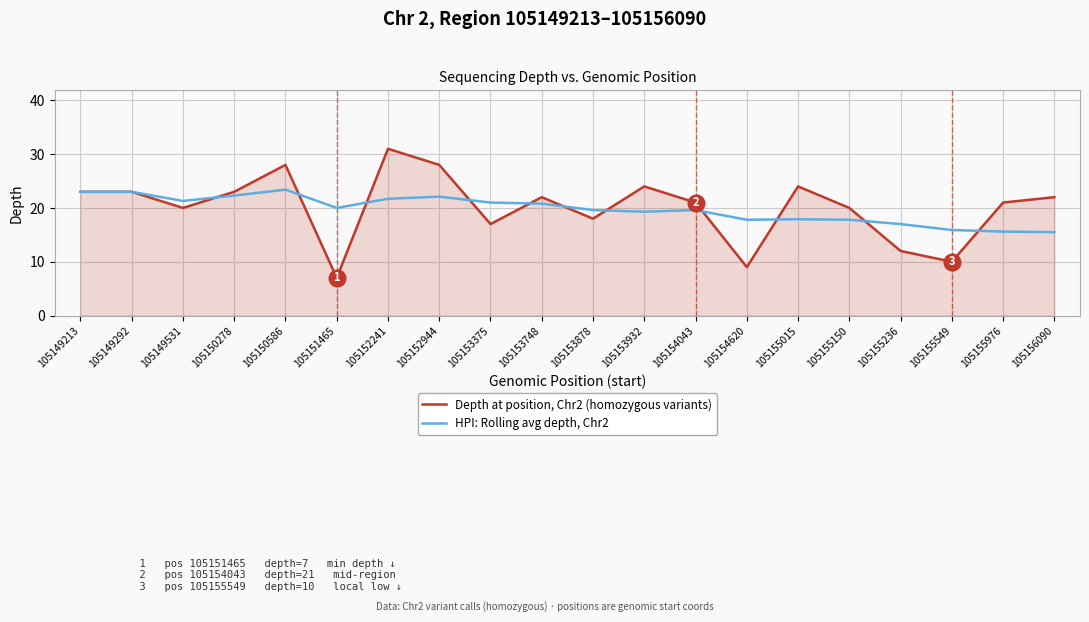

What is the difference between the maximum and minimum values in the HPI: Rolling avg depth, Chr2 series?

7.9